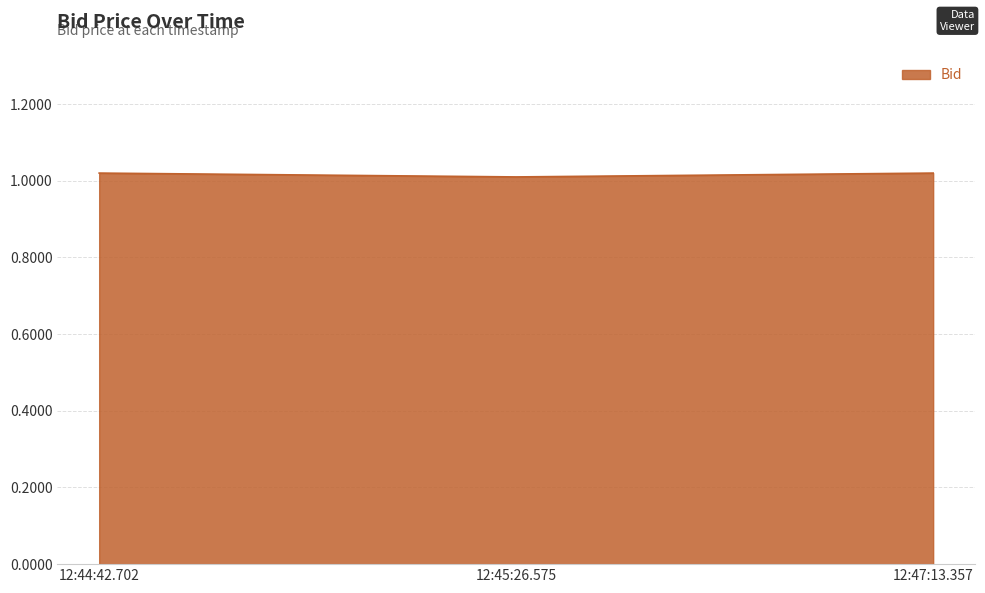

The chart shows a value of 1.0 at 12:44:42.702. True or false?

True